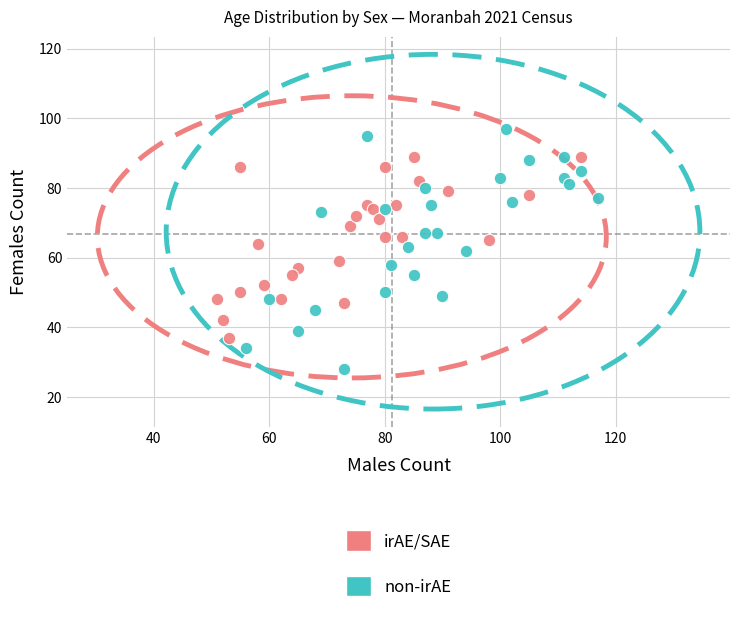

Which series contains the lowest Y value?

non-irAE